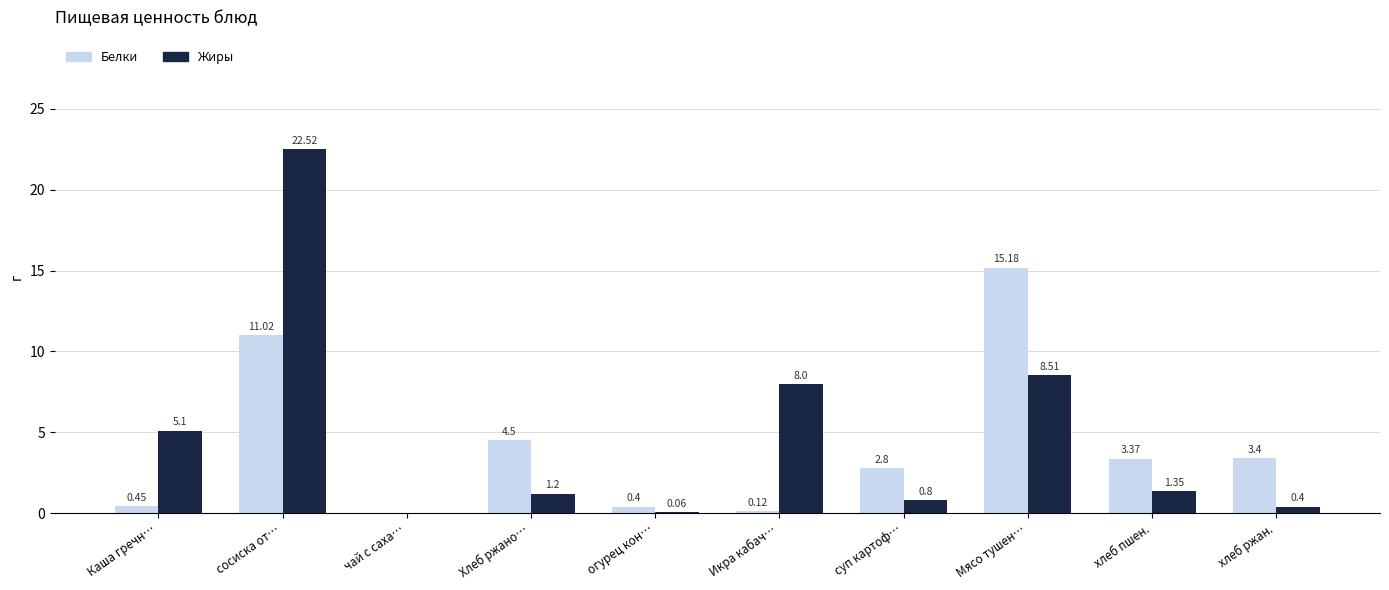

Which category has the highest value in the Белки series?

Мясо тушен…